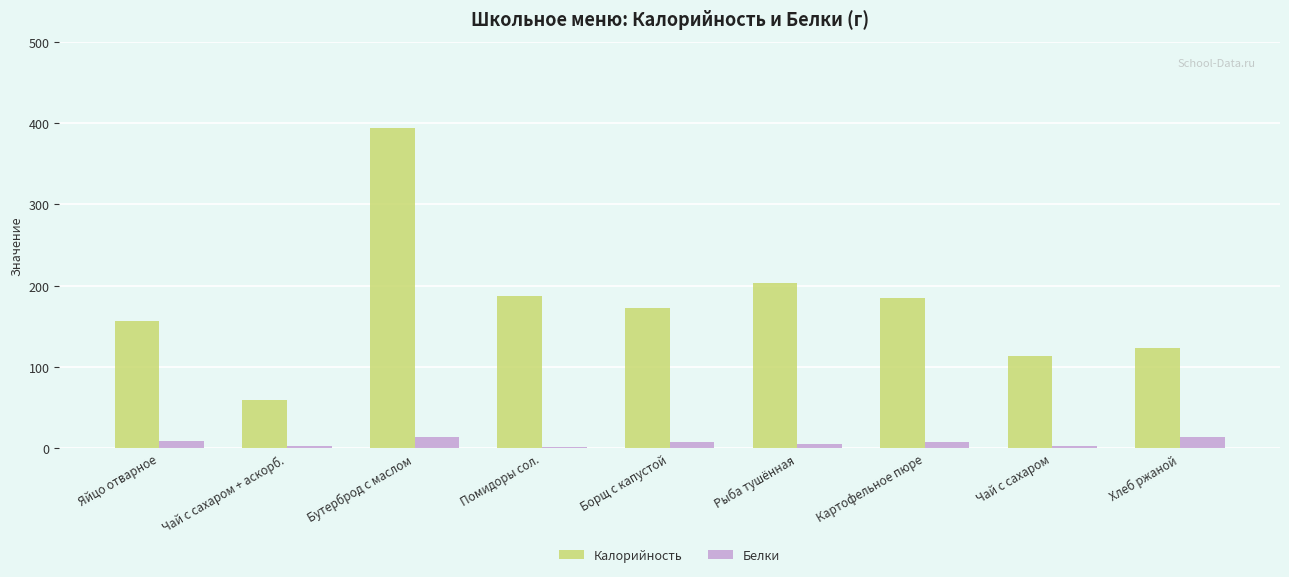

What is the sum of all Калорийность values?

1596.2